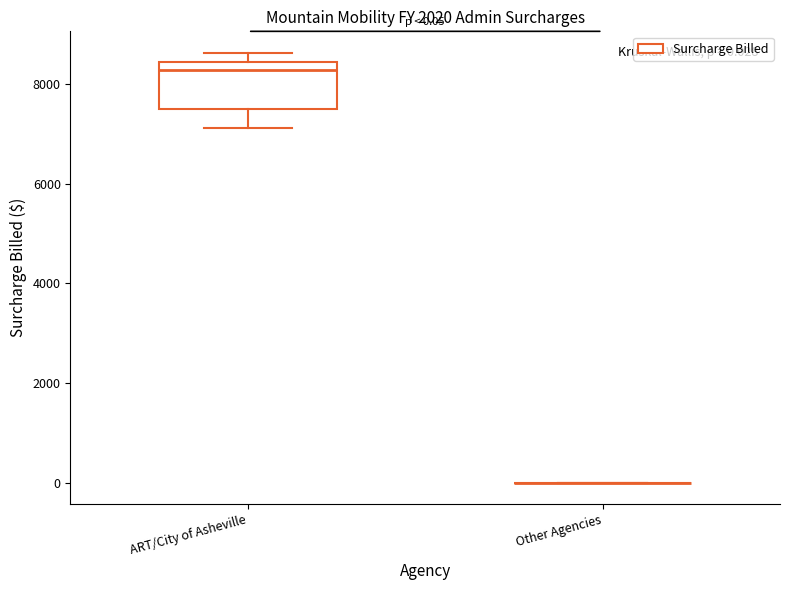

Which box is the tallest, from its lower edge to its upper edge?

ART/City of Asheville